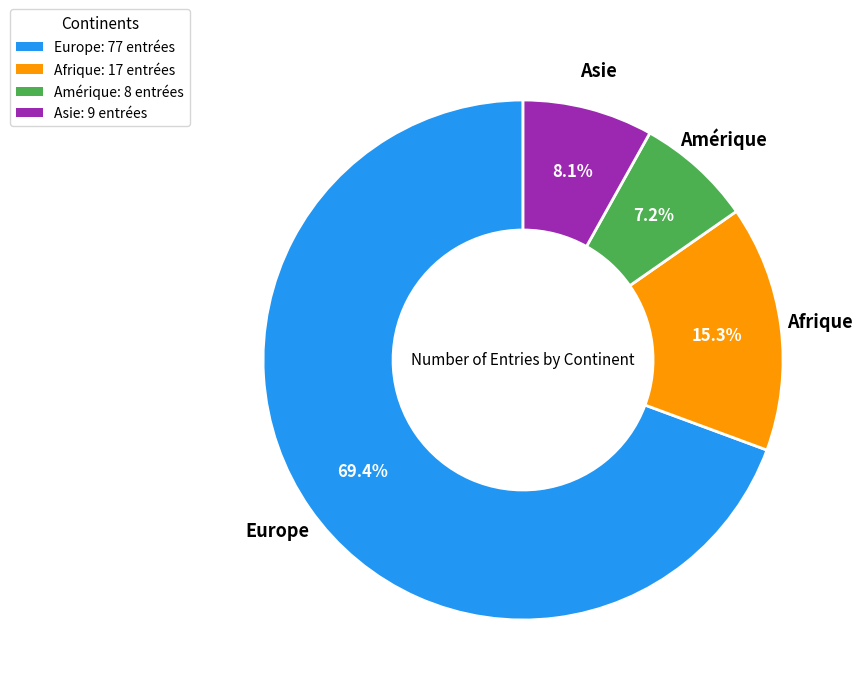

What percentage do Amérique: 8 entrées and Afrique: 17 entrées together represent?

22.5%